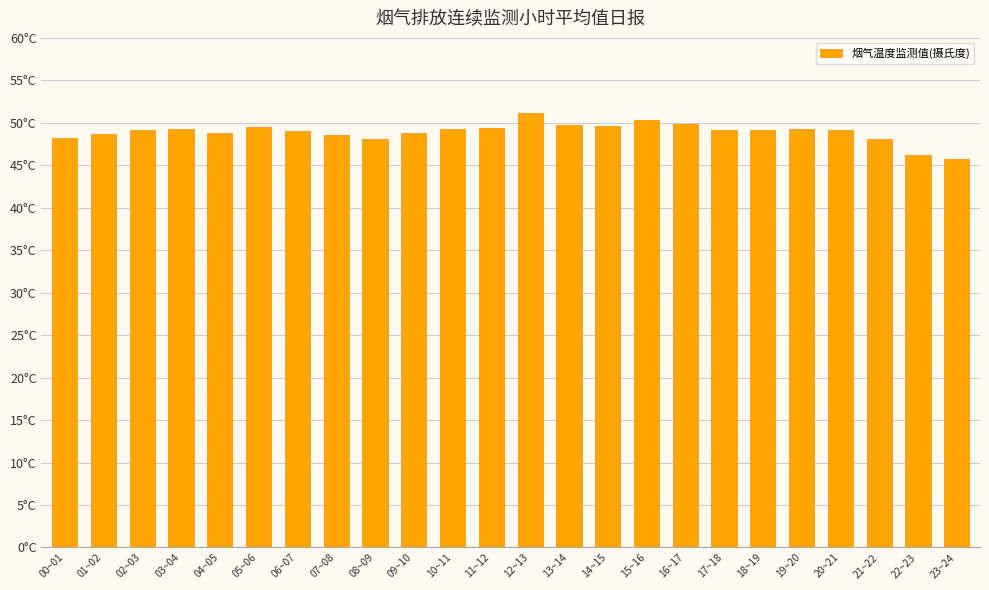

What position from the right is 13~14?

11